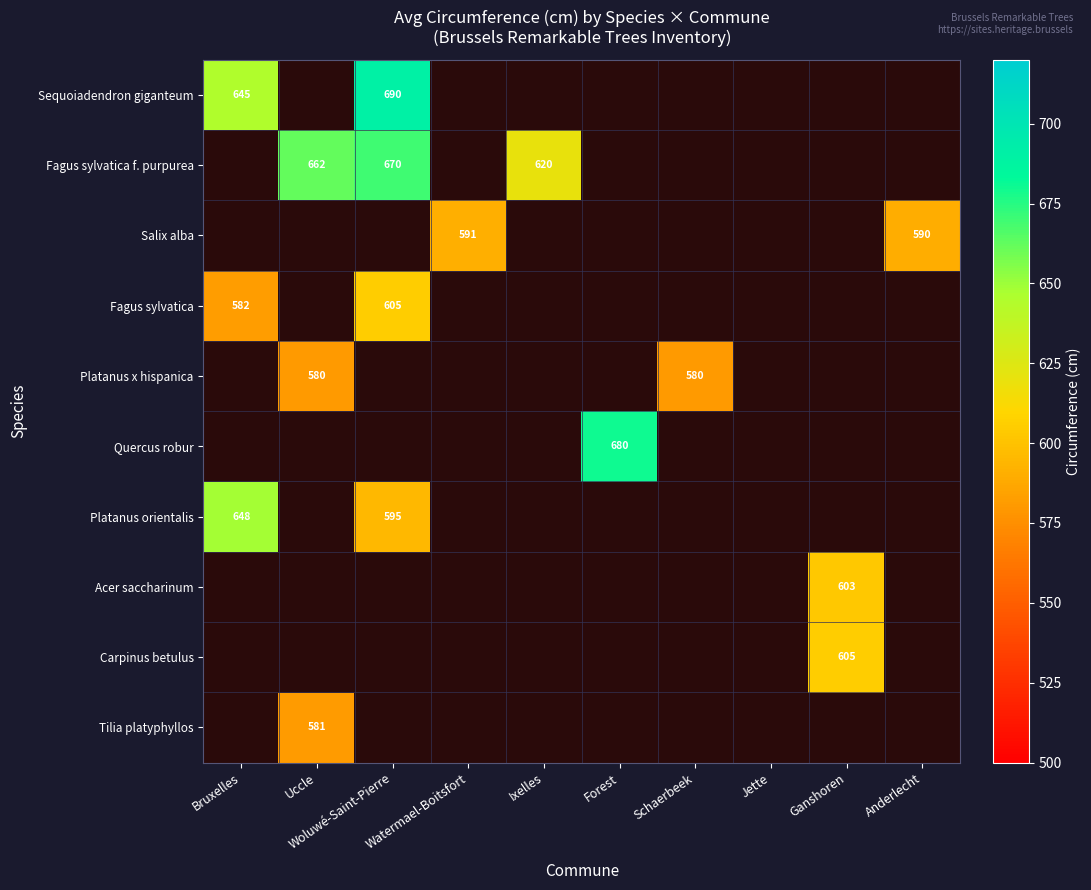

True or false: Fagus sylvatica f. purpurea has a value of 179 at Woluwé-Saint-Pierre.

False